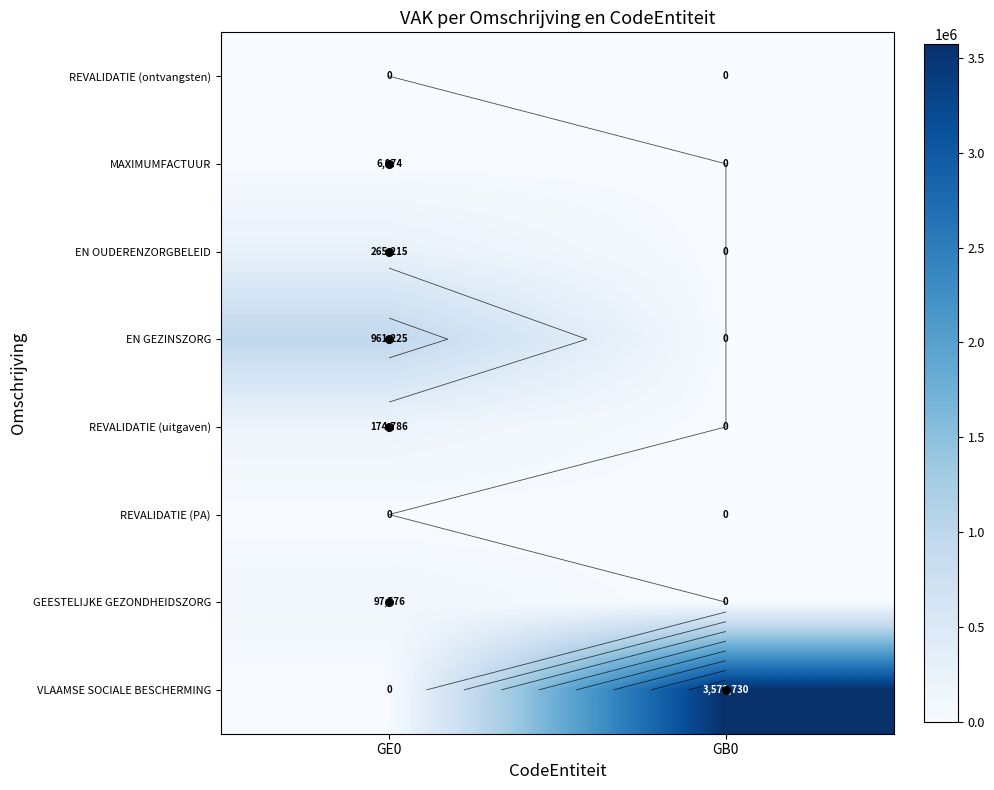

Is it true that VLAAMSE SOCIALE BESCHERMING equals 3572730 at GB0?

True